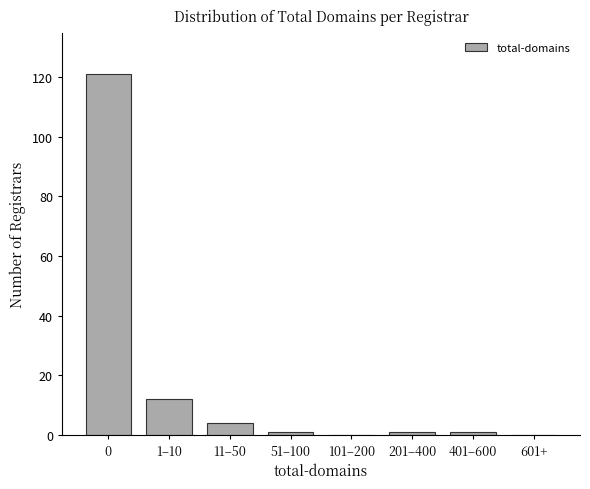

Reading left to right, extract all data points from this chart.

0=121	1–10=12	11–50=4	51–100=1	101–200=0	201–400=1	401–600=1	601+=0